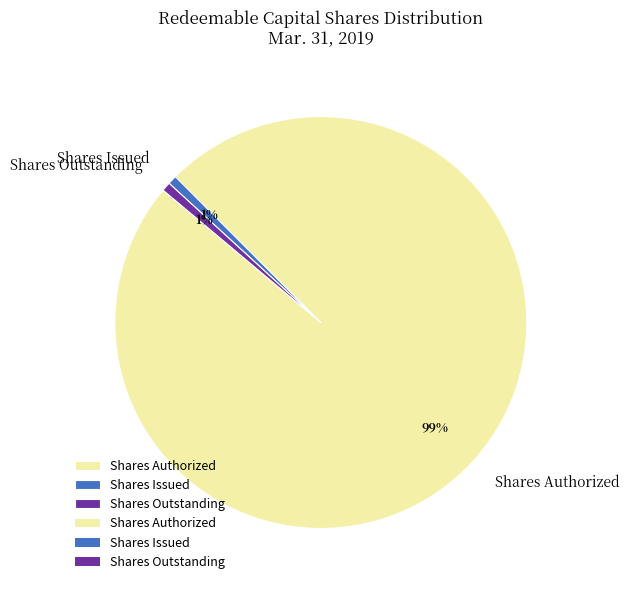

Do Shares Issued and Shares Outstanding together represent more than half of the pie?

No